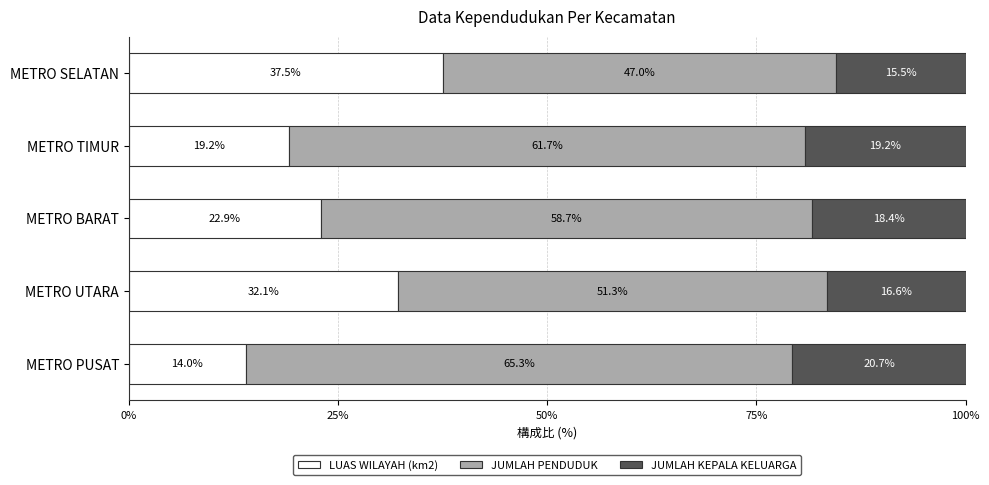

What is the total value across all series at METRO SELATAN?

100.0